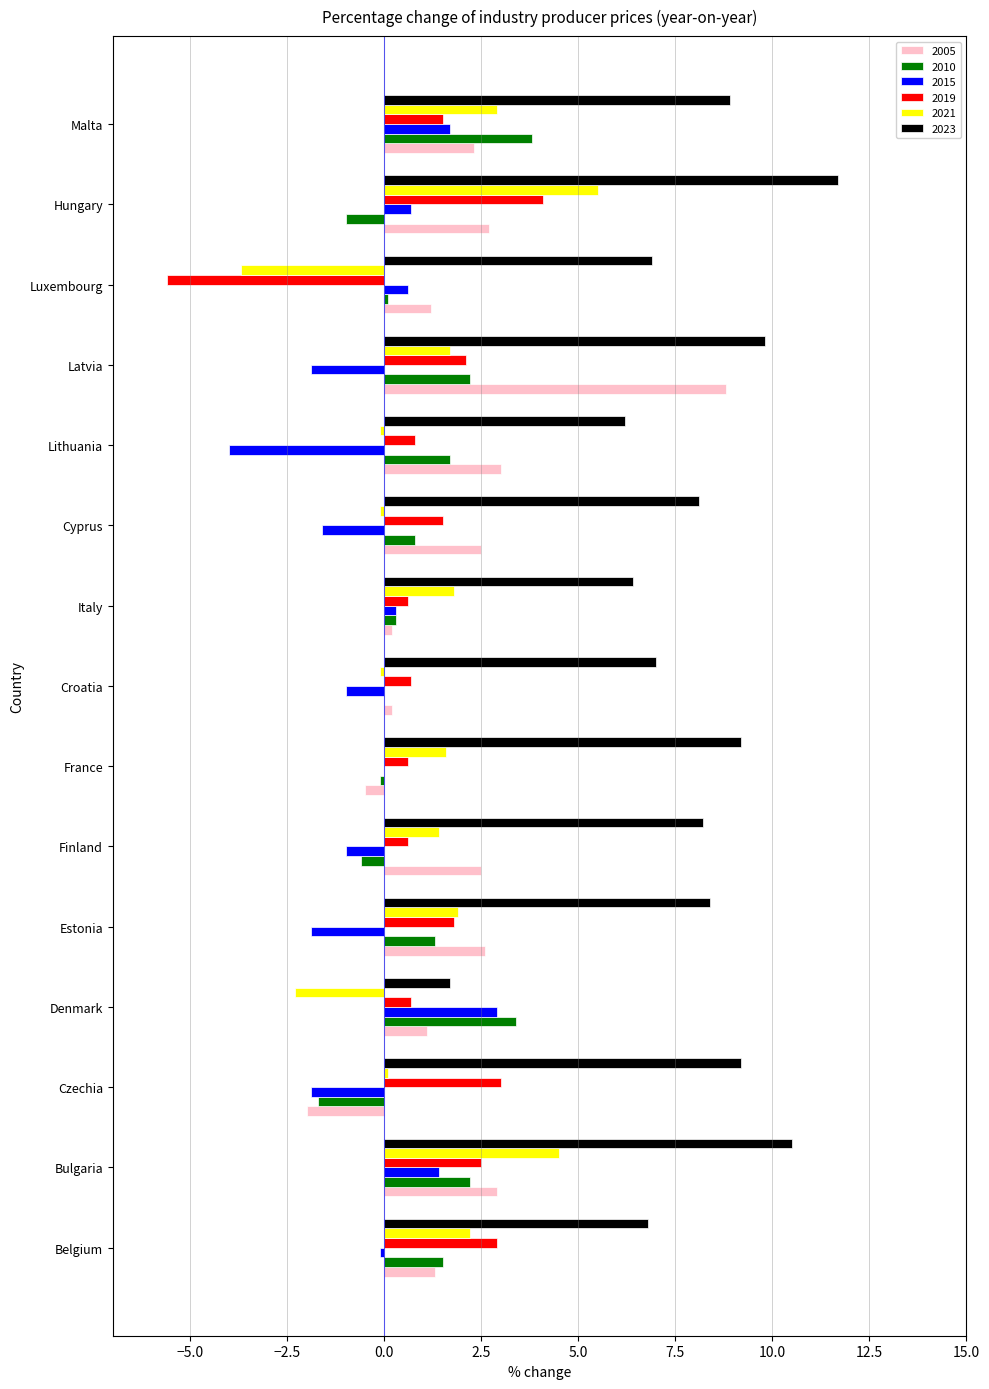

Read the 2023 value at Latvia.

9.8